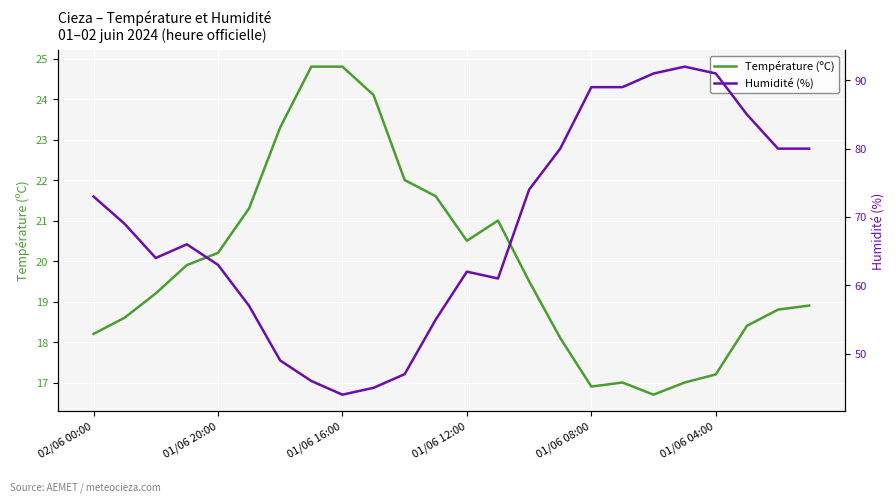

What is the highest value of the Température (ºC) series?

24.8